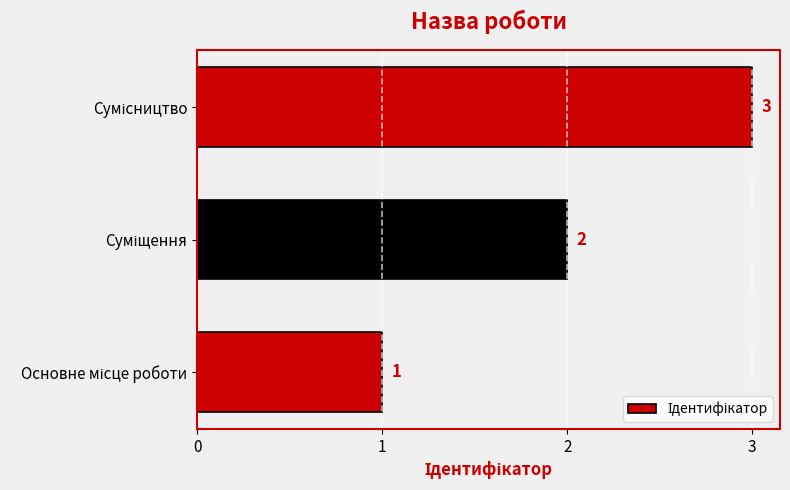

What is the greatest value displayed?

3